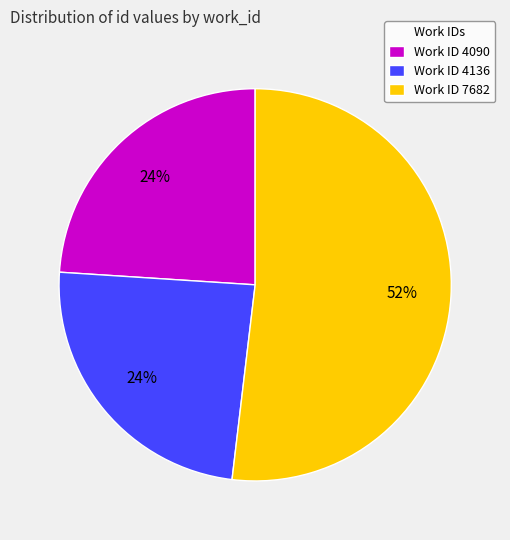

To the nearest percent, what is the average slice percentage?

33%